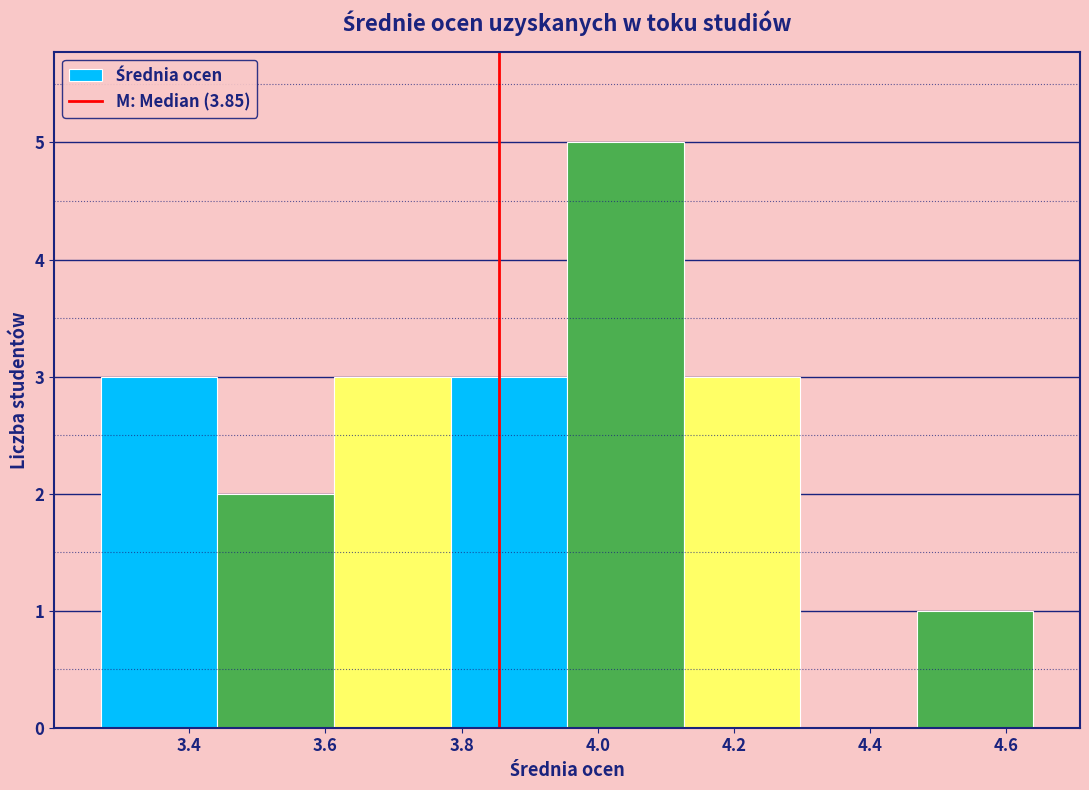

What is the height of the bar covering 3.62 to 3.78 on the x-axis? Neither the bar edges nor the heights are printed on the chart, so give them approximately, as read against the axes.

3